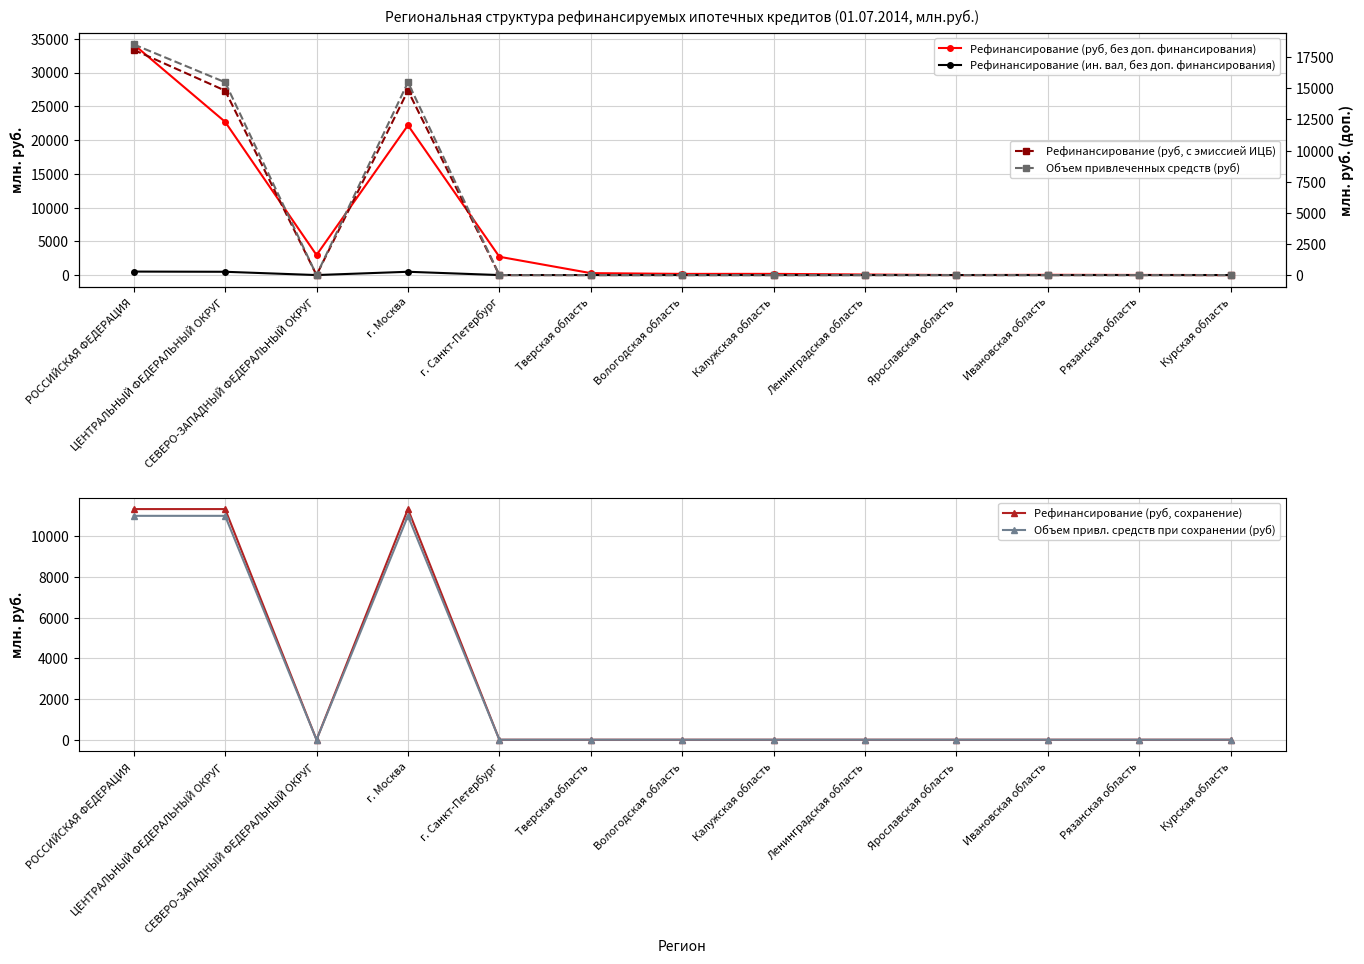

How many interior local peaks does the Объем привлеченных средств (руб) series have?

1